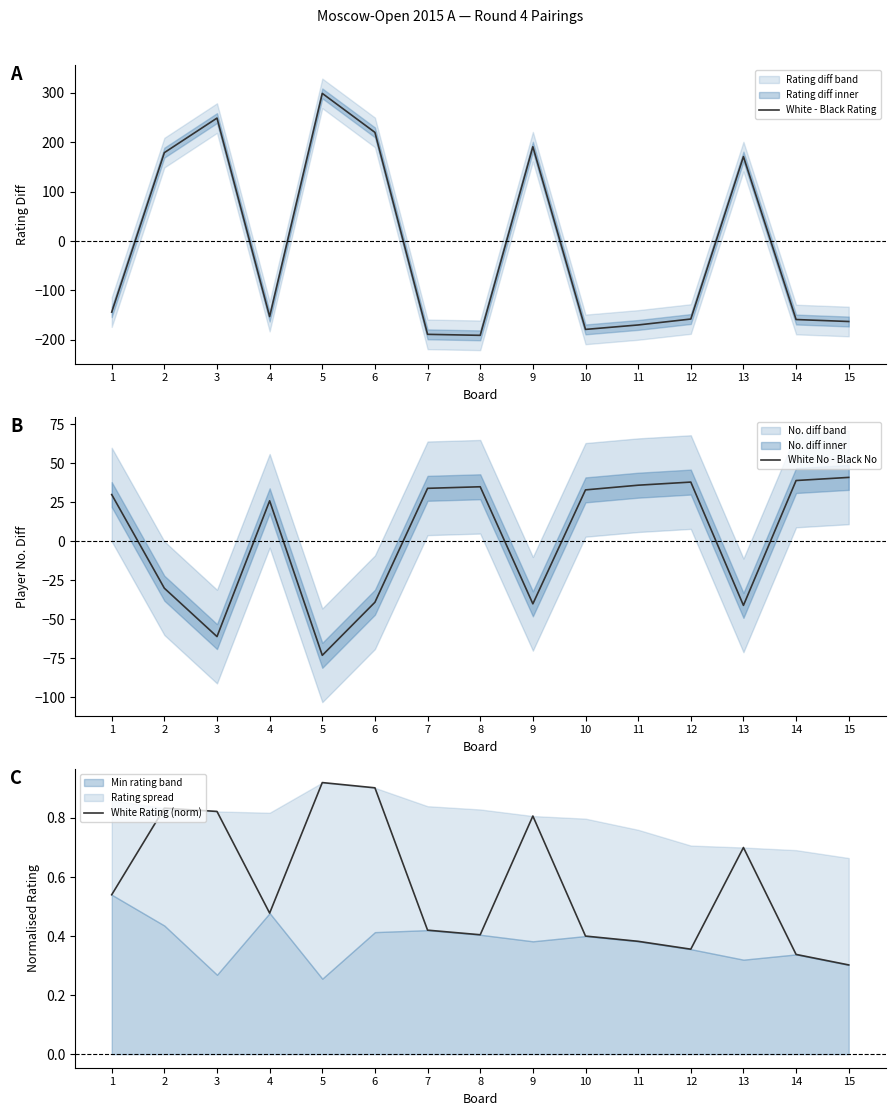

How many times do White - Black Rating and White Rating (norm) cross each other?

8